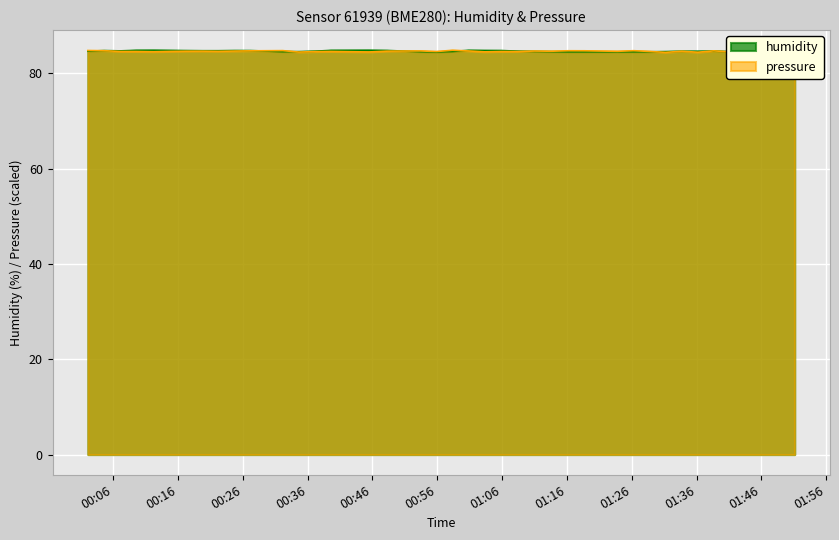

How many interior local valleys does the humidity series have?

4